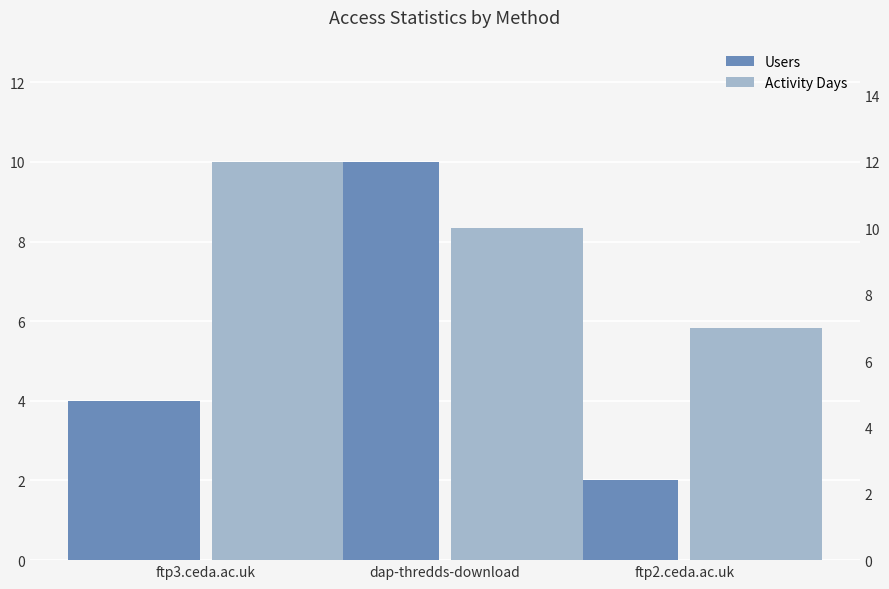

What is the average value of the Activity Days series?

10